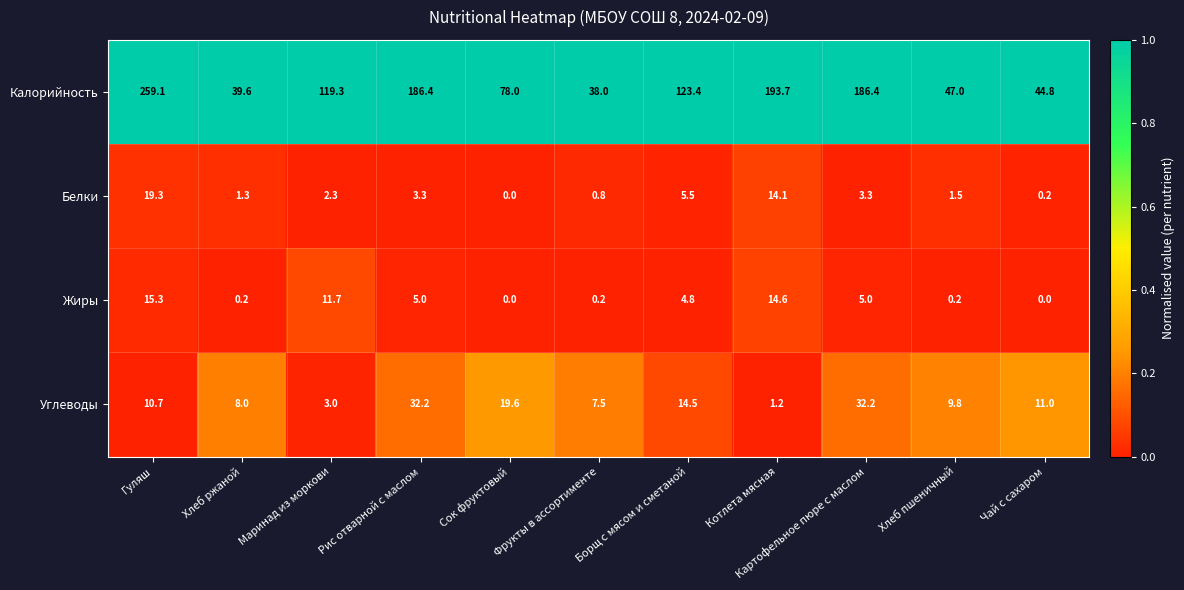

At which label does Углеводы first exceed 10?

Гуляш